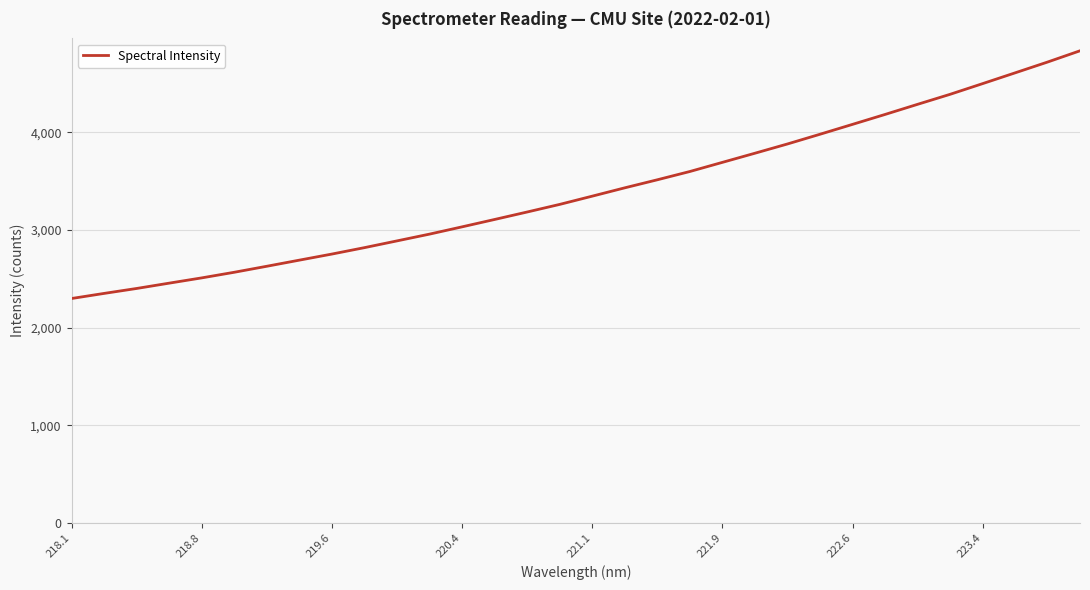

What is the greatest value displayed?

4836.4